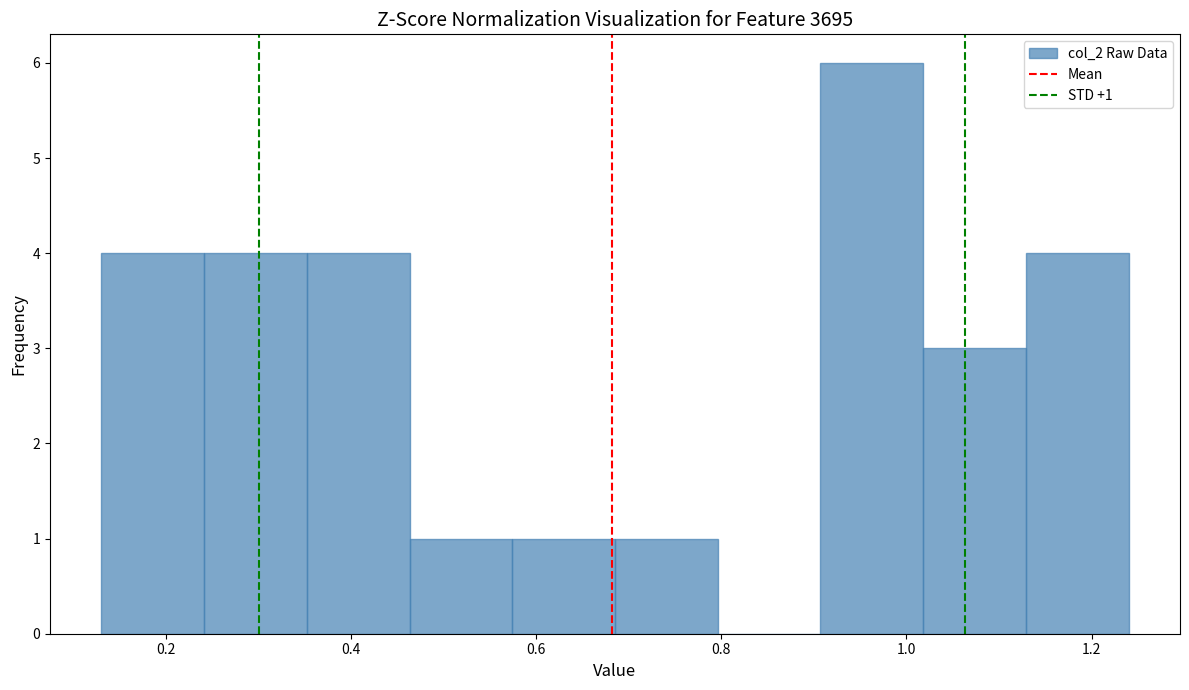

Which range on the x-axis has the tallest bar?

0.90 to 1.02